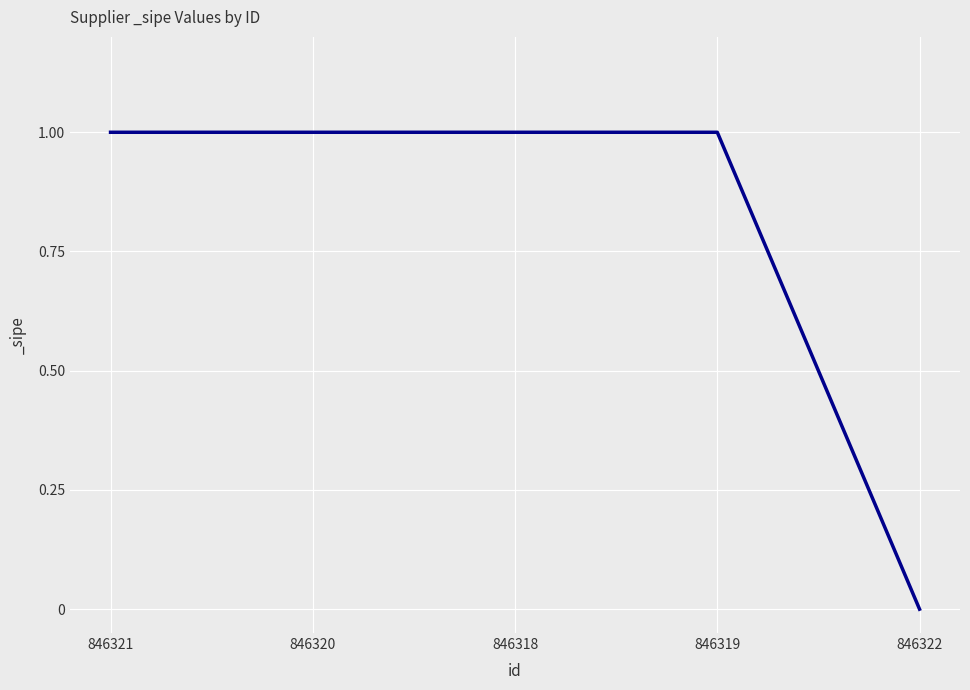

True or false: the data shows 0 at 846320.

False